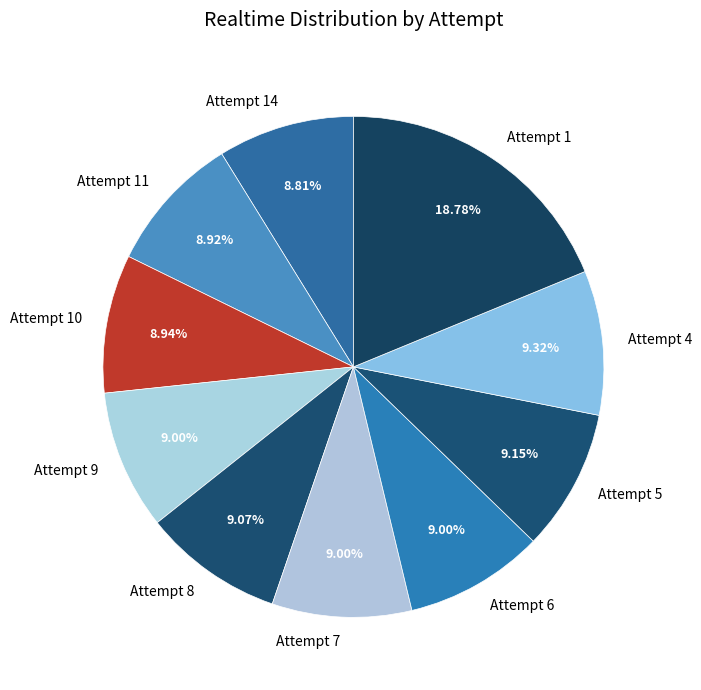

Do Attempt 6 and Attempt 10 together represent more than half of the pie?

No